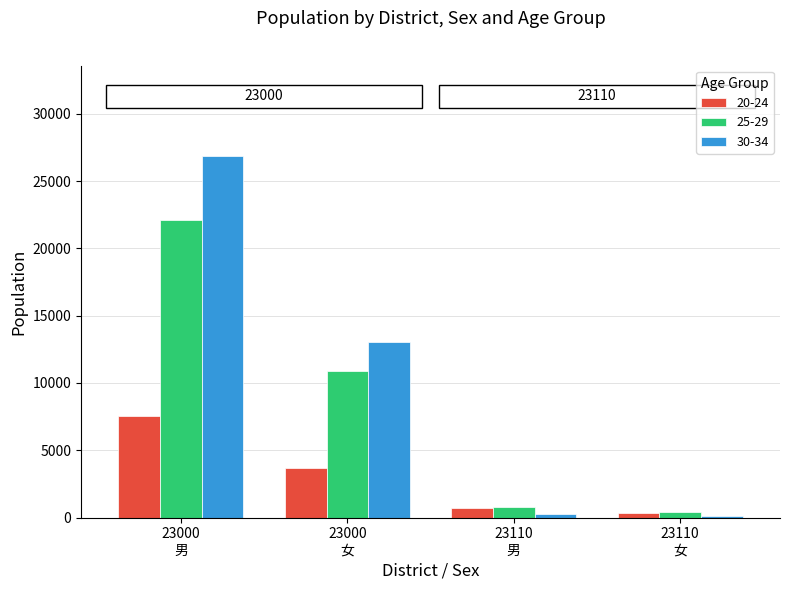

Which series has the largest total across all categories?

30-34